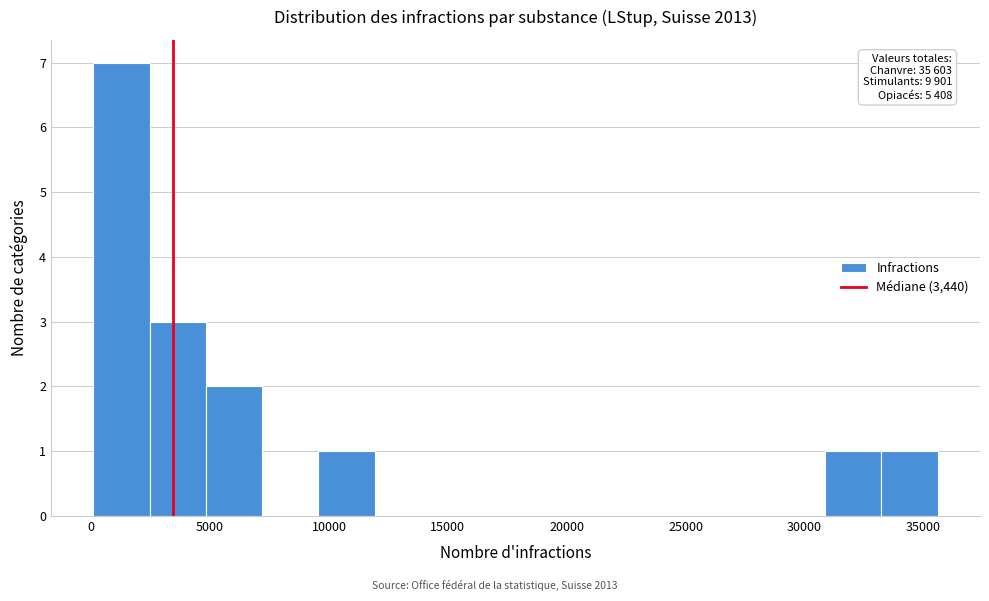

Which range on the x-axis has the tallest bar?

0 to 2500